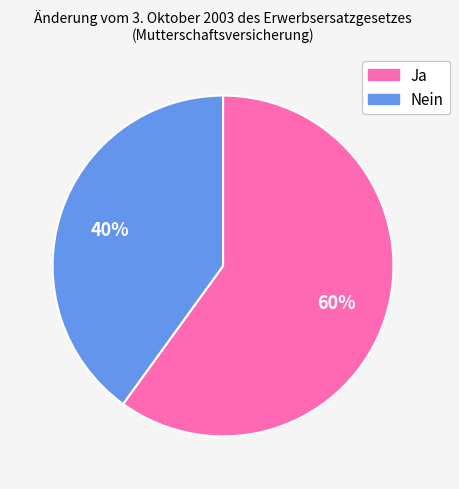

Which slice is the smallest?

Nein